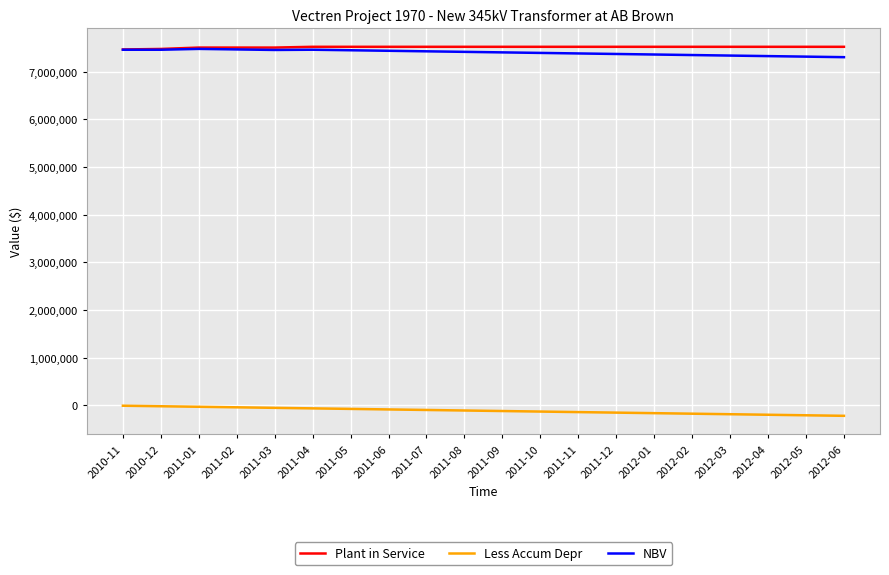

What is the difference between the maximum and minimum values in the Less Accum Depr series?

211920.5